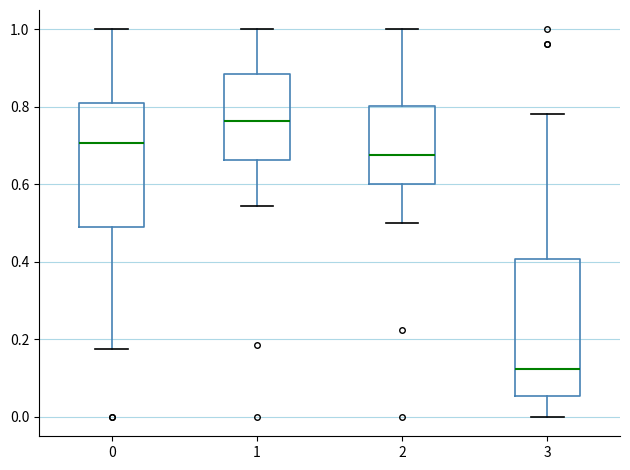

Reading left to right, read every box against the y-axis: the position of its median line, the range the box covers, and the ends of its whiskers. The values are not printed on the chart, so give them approximately, as read against the axis.

0: median 0.70, box 0.50 to 0.80, whiskers 0.18 to 1.00
1: median 0.76, box 0.66 to 0.88, whiskers 0.54 to 1.00
2: median 0.68, box 0.60 to 0.80, whiskers 0.50 to 1.00
3: median 0.12, box 0.06 to 0.40, whiskers 0.00 to 0.78